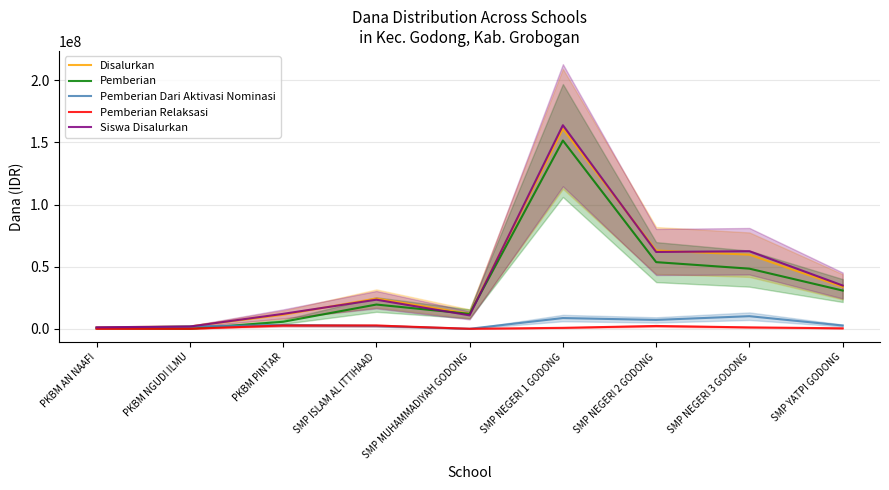

What are all the series names shown in the legend?

Disalurkan, Pemberian, Pemberian Dari Aktivasi Nominasi, Pemberian Relaksasi, Siswa Disalurkan